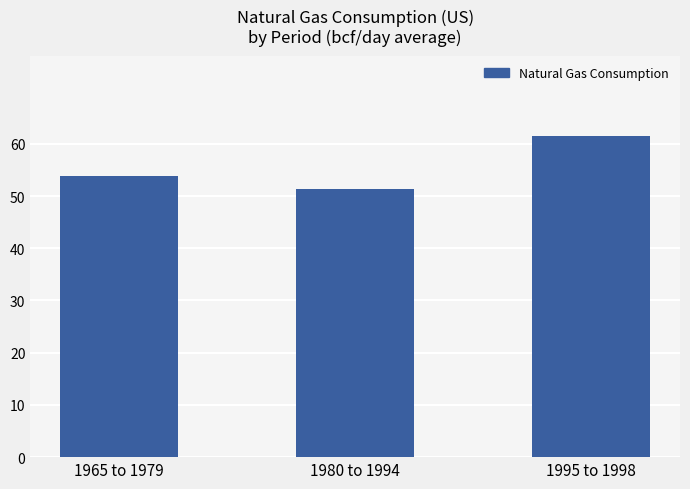

Are the bars horizontal?

No